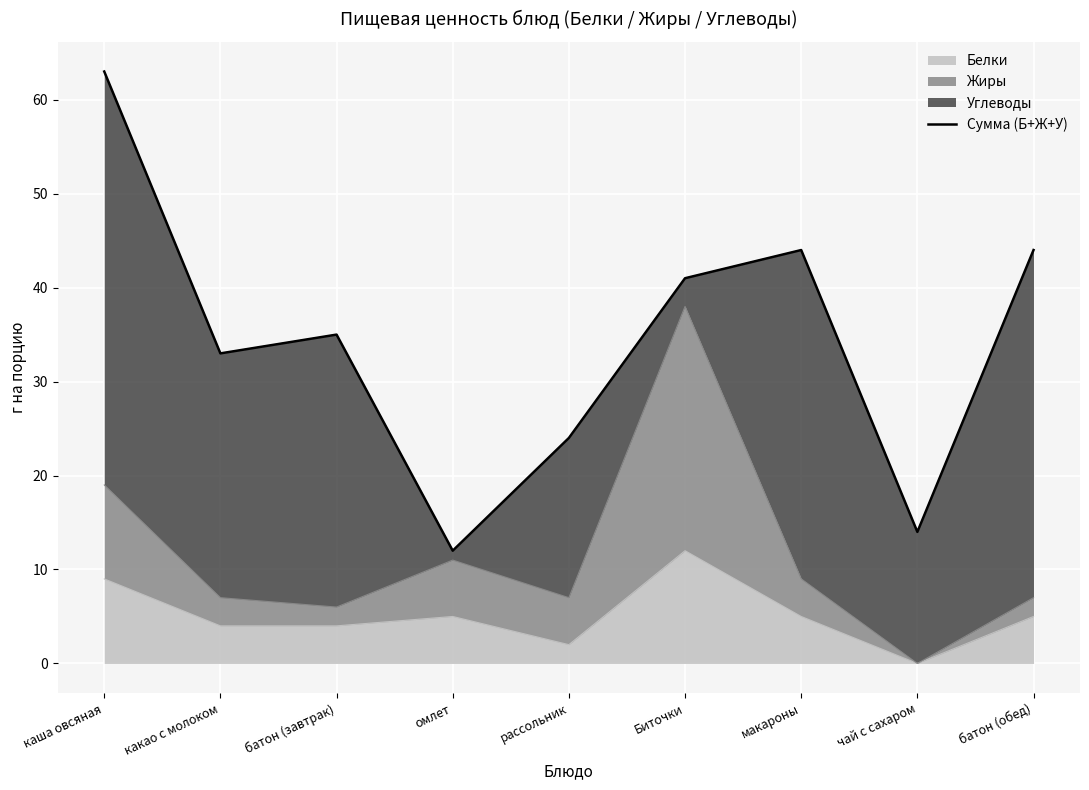

What value does the data have at какао с молоком?

33